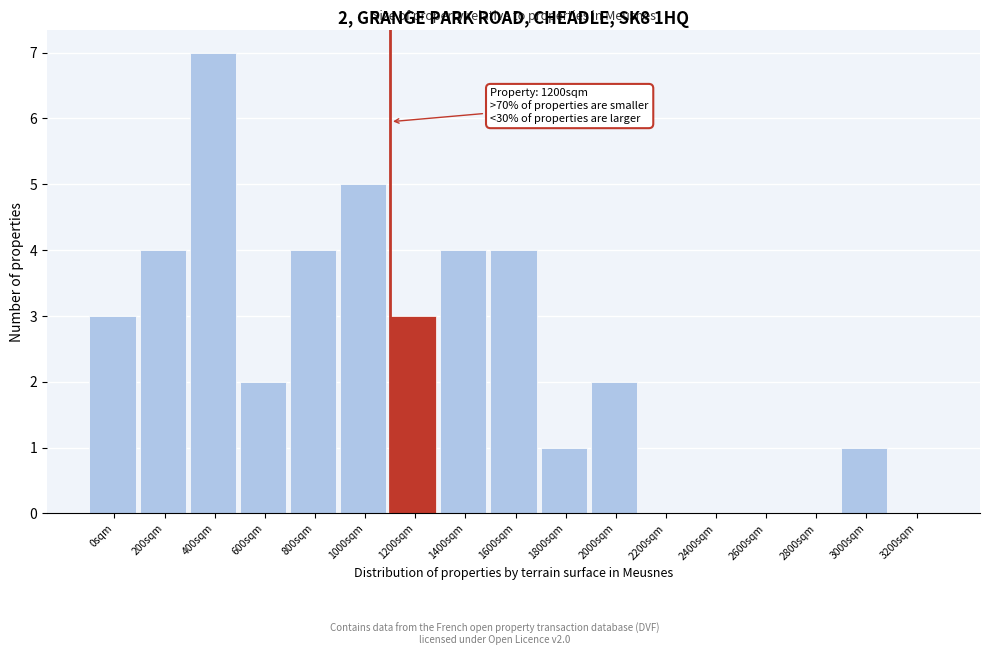

Reading right to left, list all the values displayed in this chart.

3200sqm=0	3000sqm=1	2800sqm=0	2600sqm=0	2400sqm=0	2200sqm=0	2000sqm=2	1800sqm=1	1600sqm=4	1400sqm=4	1200sqm=3	1000sqm=5	800sqm=4	600sqm=2	400sqm=7	200sqm=4	0sqm=3